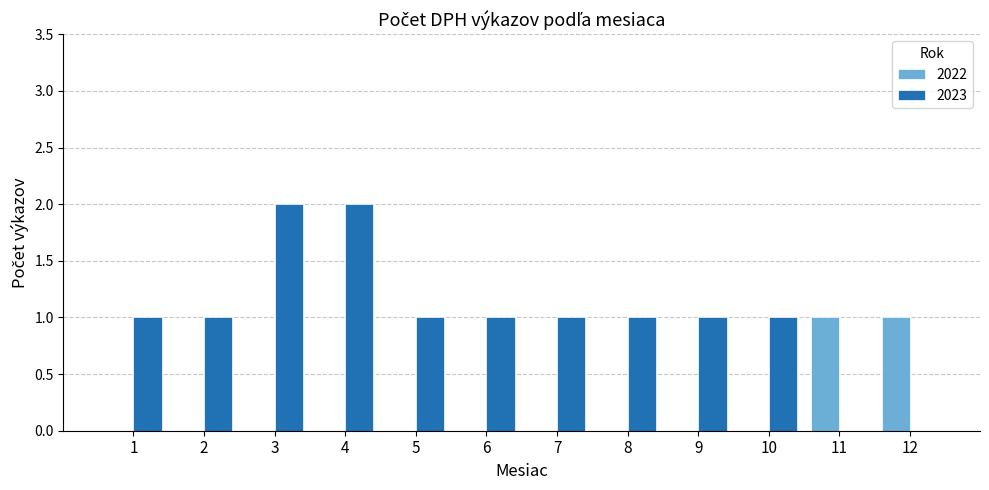

The 2023 series shows 0 at 8. True or false?

False